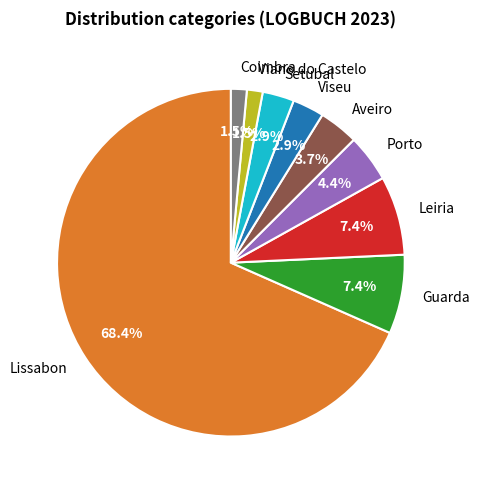

Which category has the biggest portion of the pie?

Lissabon